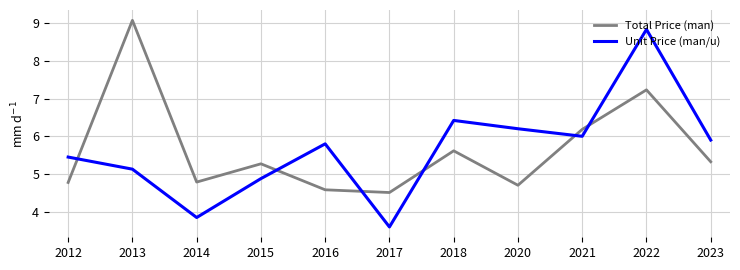

Between 2017 and 2018, which series saw the biggest shift?

Unit Price (man/u)